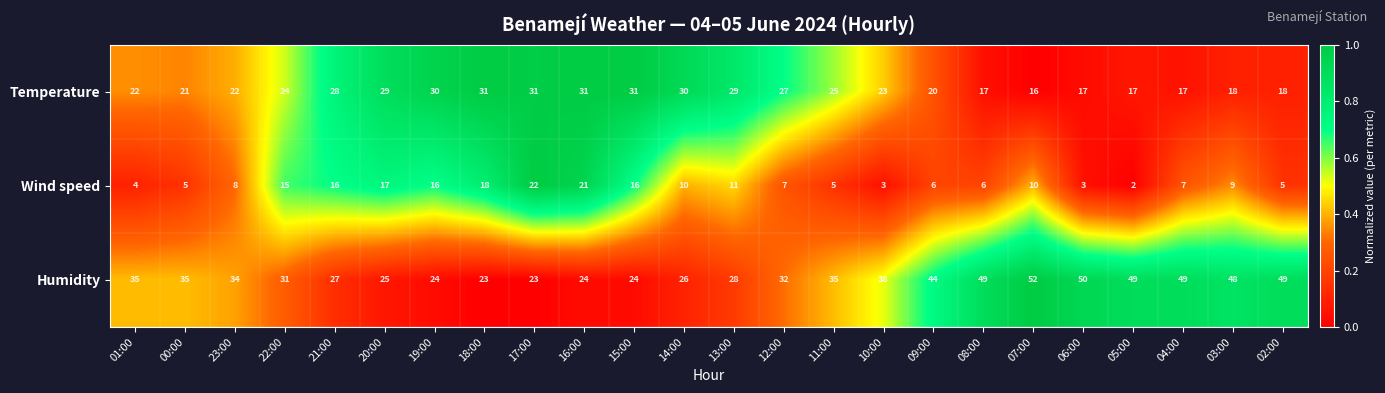

Rank the series by their average value, from lowest to highest.

Wind speed, Temperature, Humidity